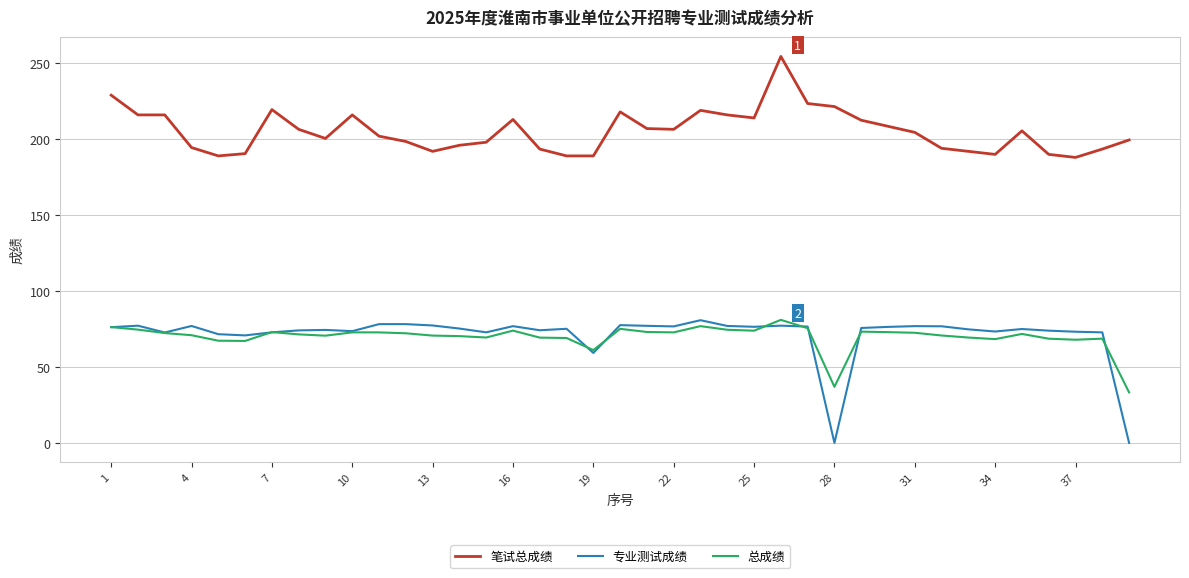

True or false: 专业测试成绩 and 笔试总成绩 cross at least once.

False